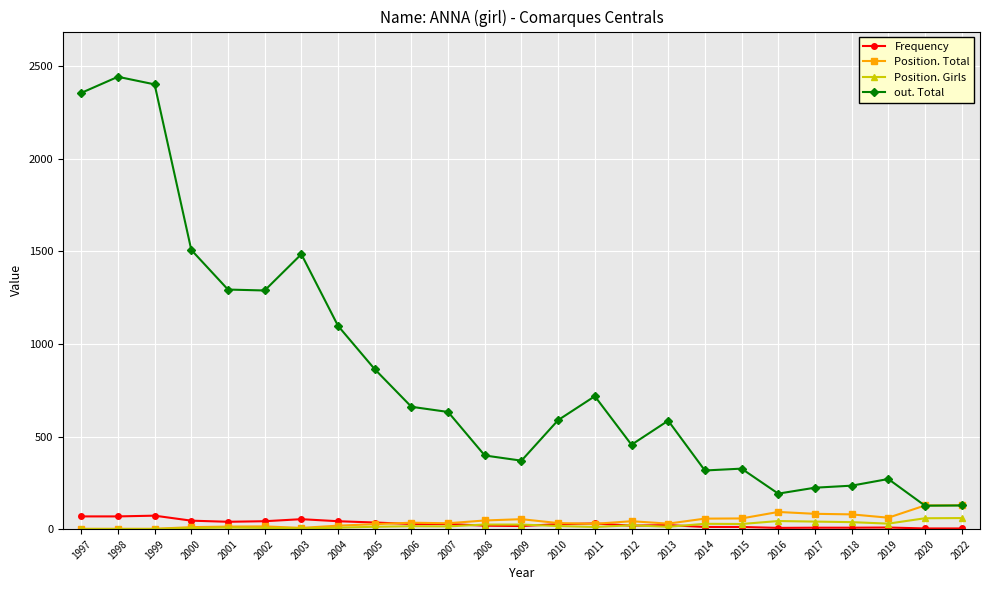

At how many categories does at least one series exceed 1547?

3